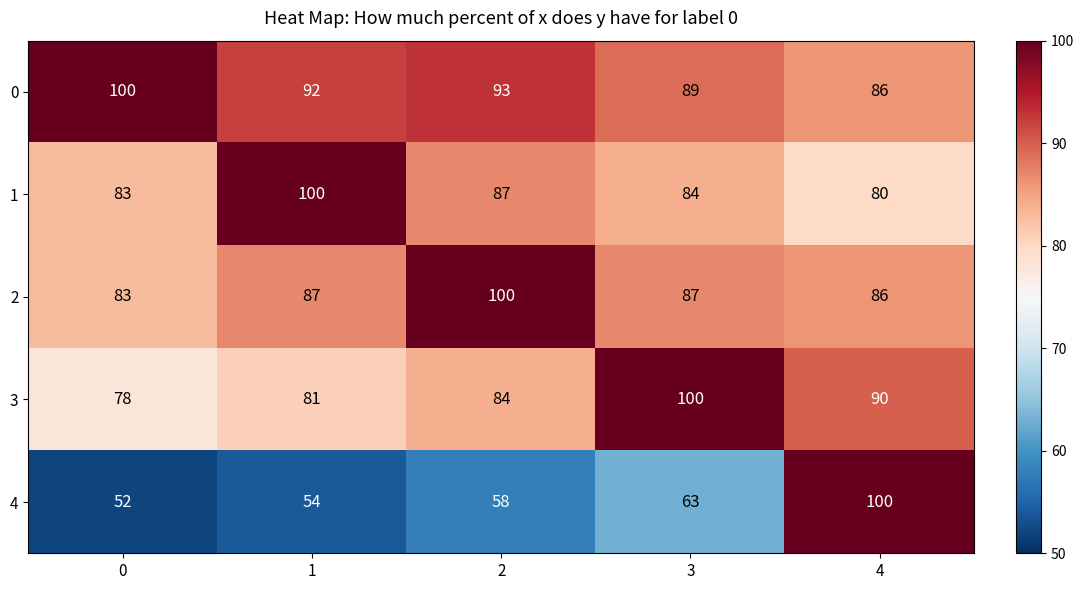

What is the sum of the 3 values at 1 and 0?

159